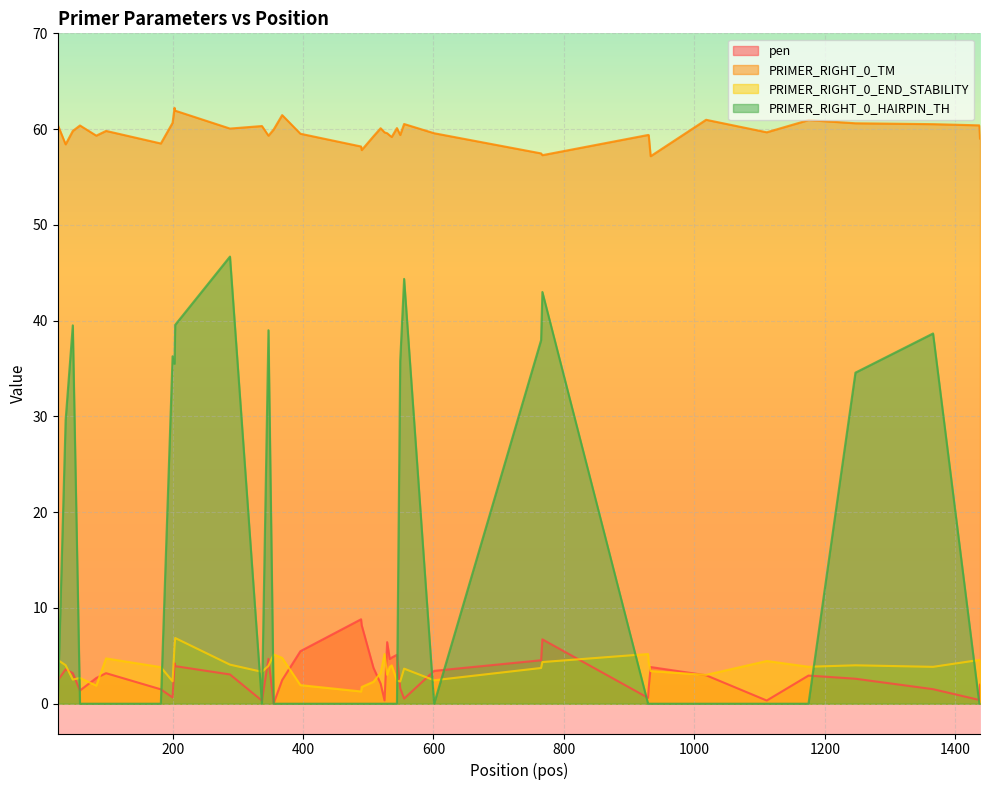

At which category is the sum across all series the highest?

288